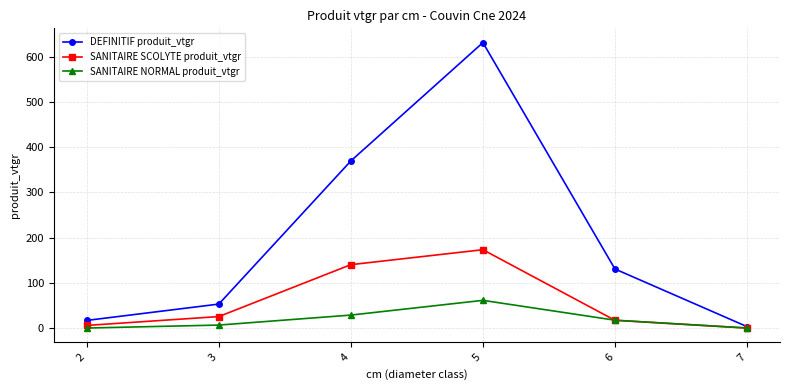

True or false: DEFINITIF produit_vtgr has more than 1 interior local peaks.

False